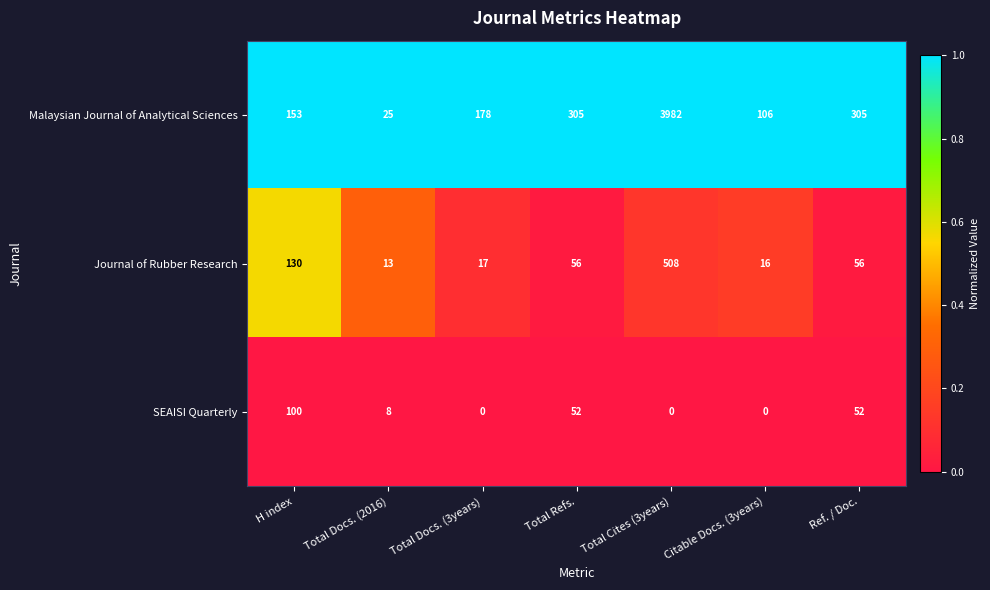

The value of Journal of Rubber Research at Total Docs. (2016) is 13. True or false?

True